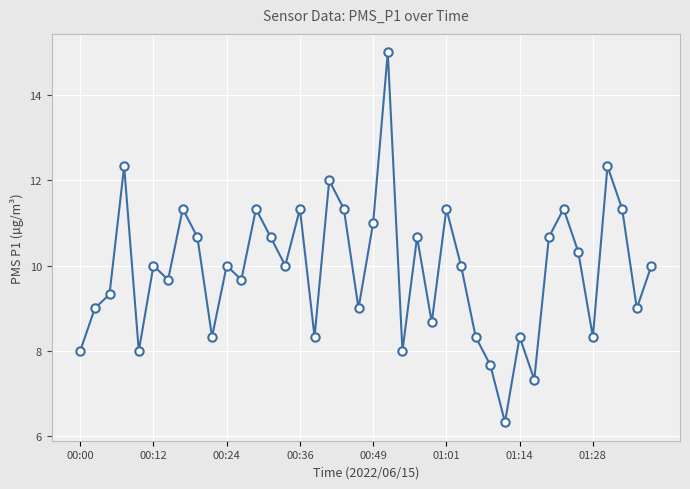

What is the difference between the maximum and minimum values?

8.7